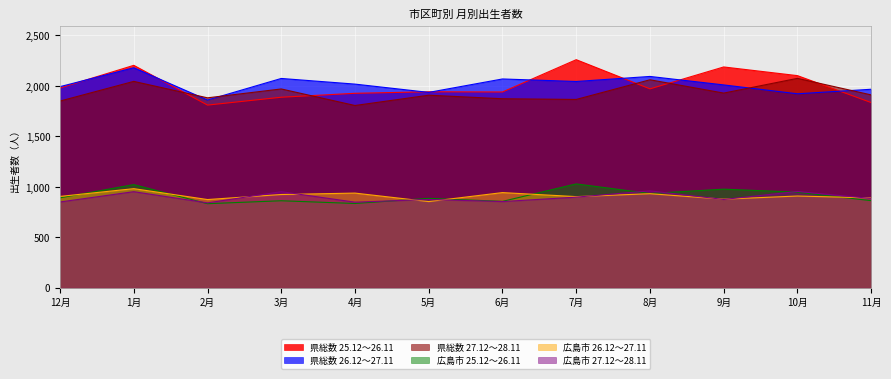

Where do 県総数 26.12～27.11 and 県総数 25.12～26.11 first cross each other?

12月 and 1月